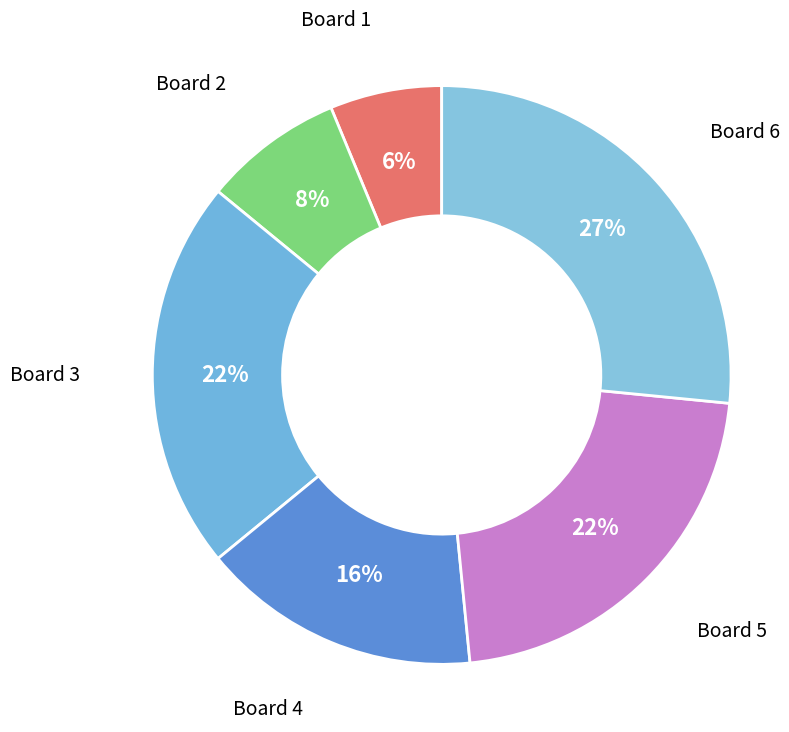

Between Board 1 and Board 3, which is larger?

Board 3